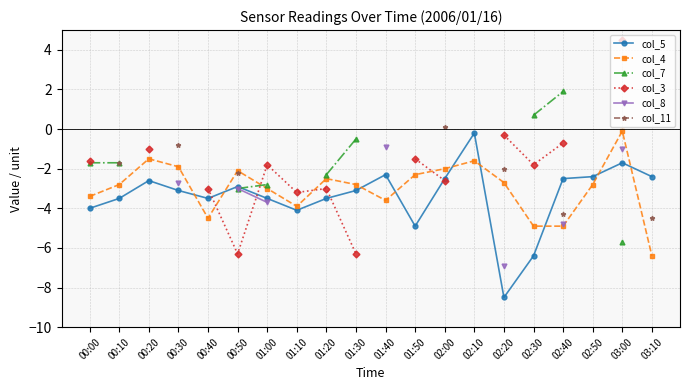

What is the minimum value for col_5?

-8.5